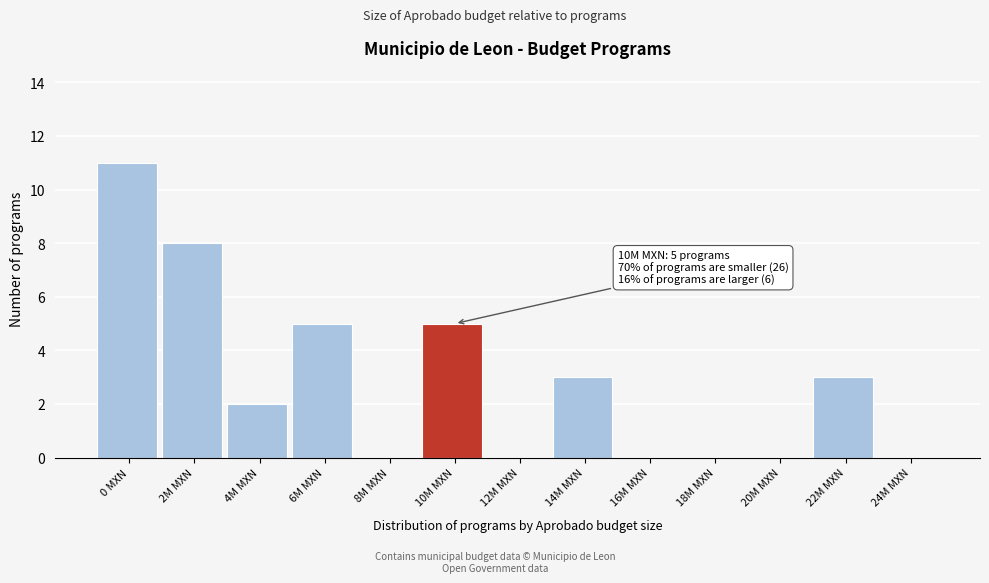

Reading left to right, transcribe all the data shown in this chart.

0 MXN=11	2M MXN=8	4M MXN=2	6M MXN=5	8M MXN=0	10M MXN=5	12M MXN=0	14M MXN=3	16M MXN=0	18M MXN=0	20M MXN=0	22M MXN=3	24M MXN=0